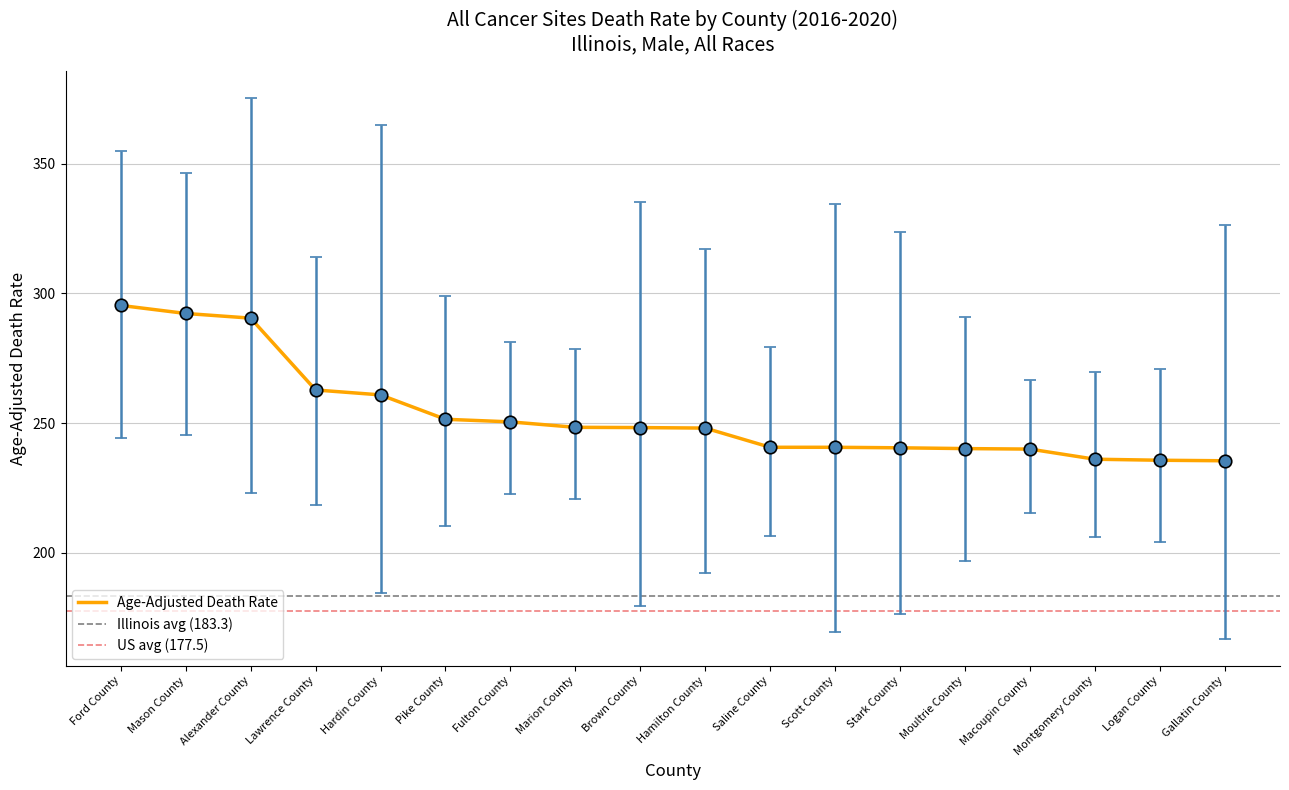

What is the difference between the Age-Adjusted Death Rate values at Lawrence County and Scott County?

22.1